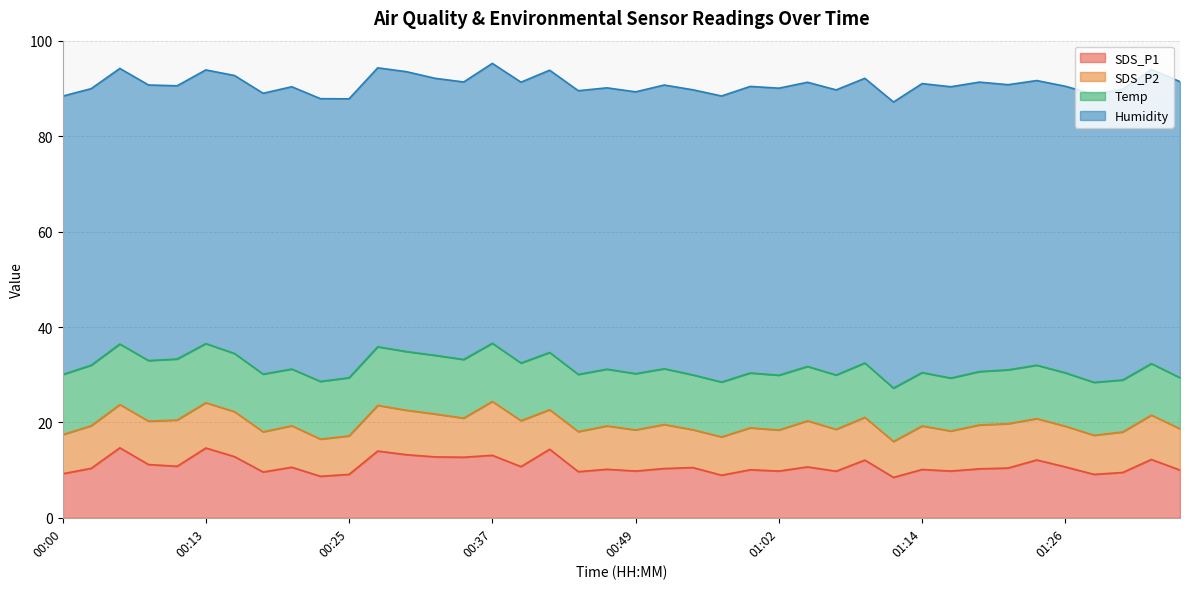

True or false: Humidity has a value of 98.4 at 00:18.

False